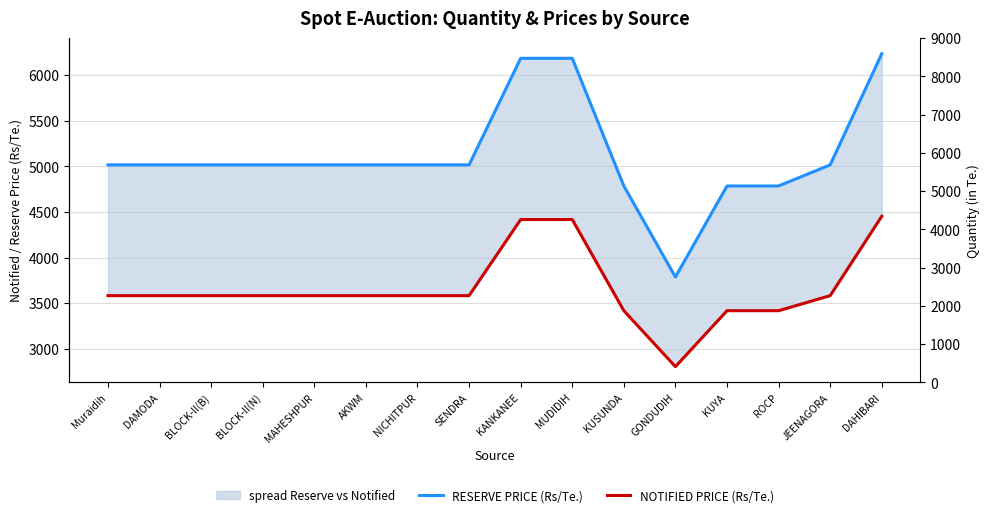

What is the greatest value displayed?

6233